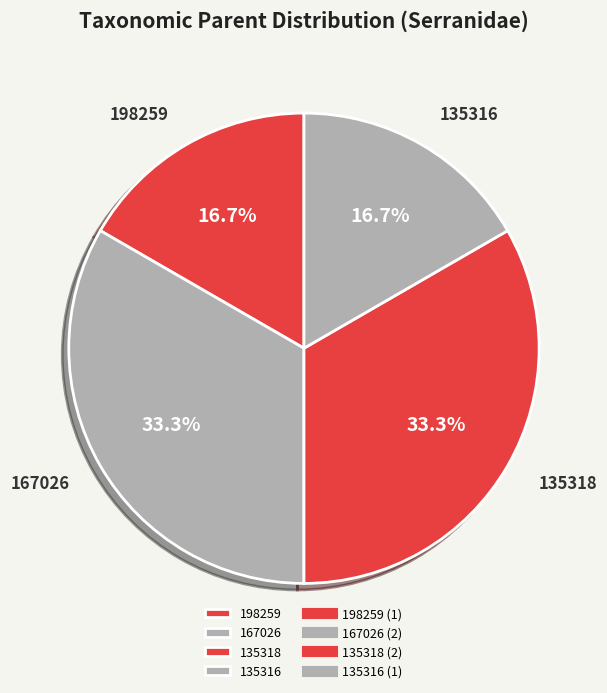

What is the total percentage of 135318 and 198259?

50.0%